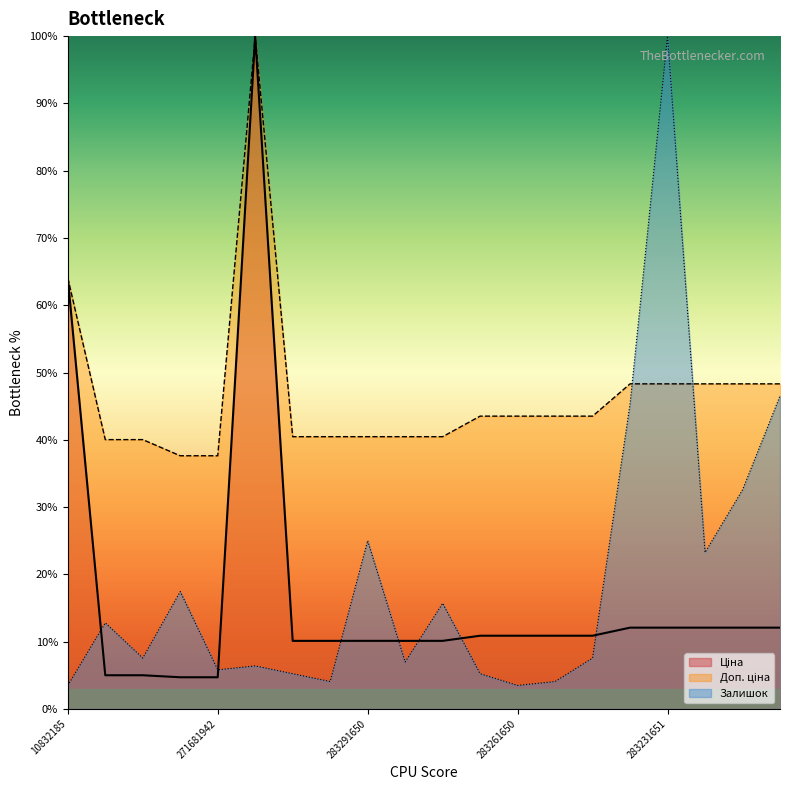

Does the chart display data point markers on the line(s)?

No